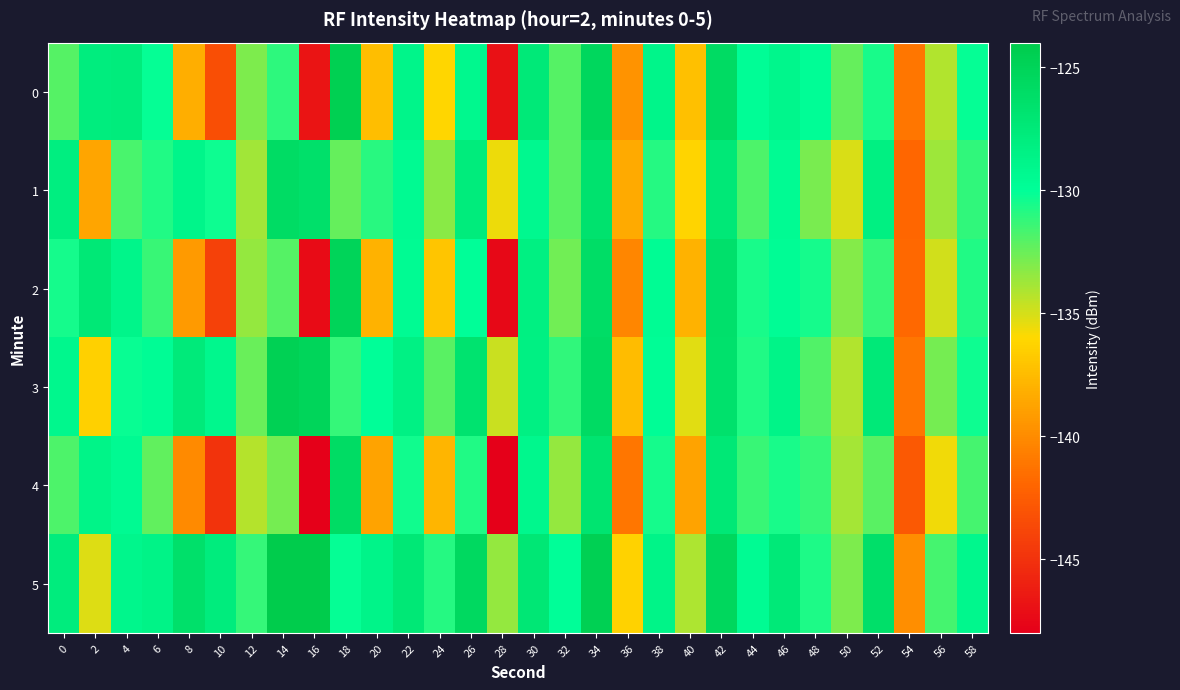

At which category is the sum across all series the highest?

34